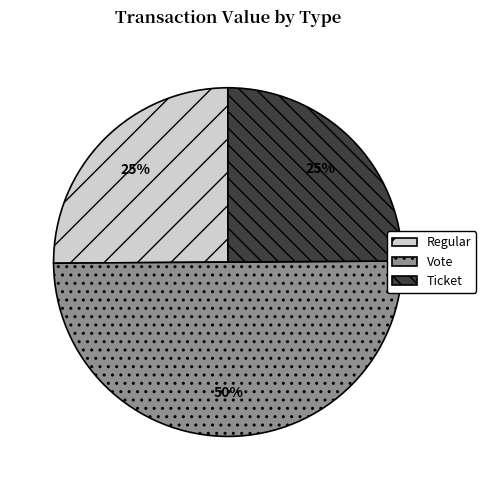

How many segments does this pie chart have?

3